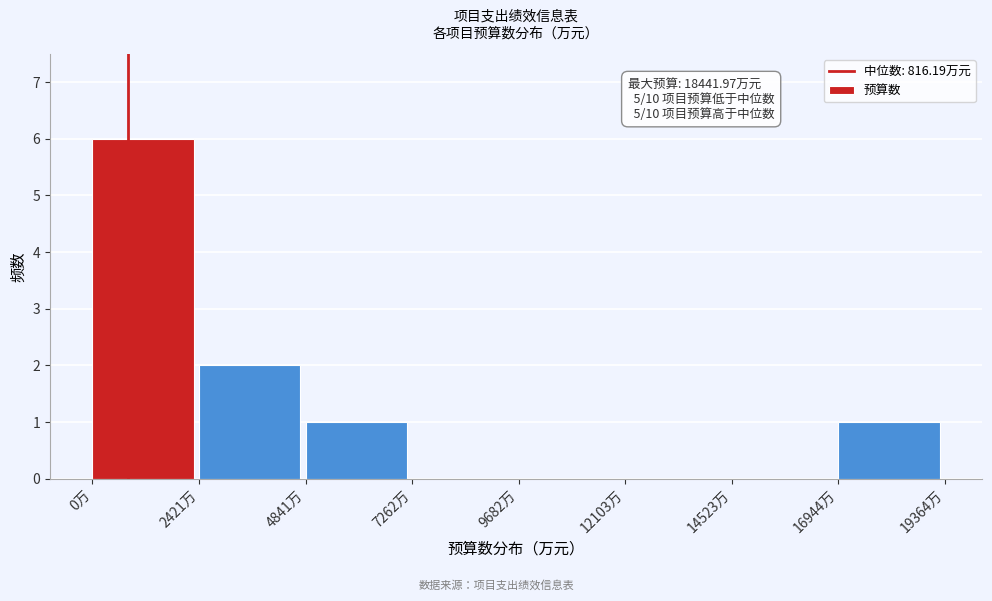

Which range on the x-axis has the tallest bar?

0 to 2500